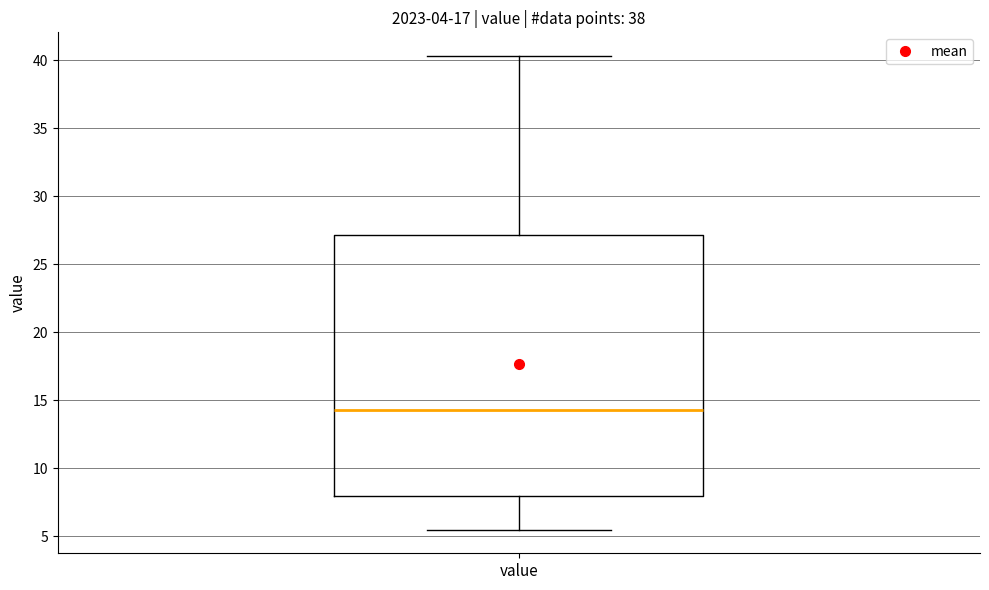

Transcribe this box plot: give where the median line is, the range the box spans, and where the two whiskers end, as read against the y-axis. The values are not printed on the chart, so give them approximately, as read against the axis.

median 14.5, box 8.0 to 27.0, whiskers 5.5 to 40.5